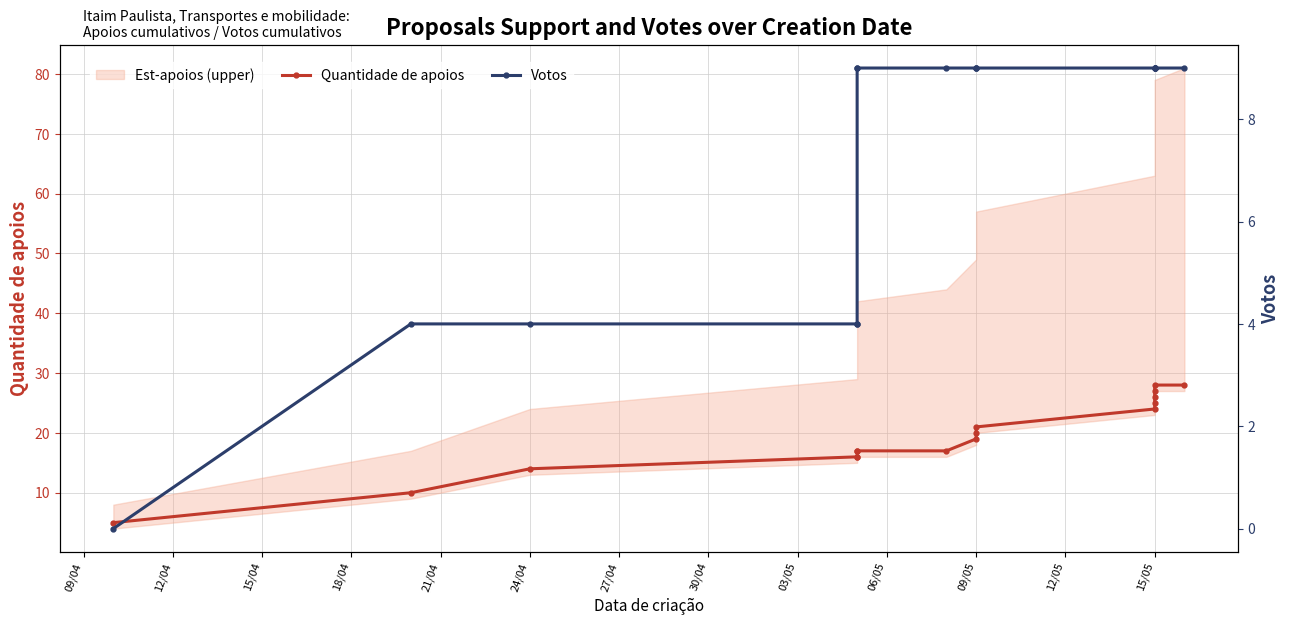

Which series has the largest total across all categories?

Quantidade de apoios